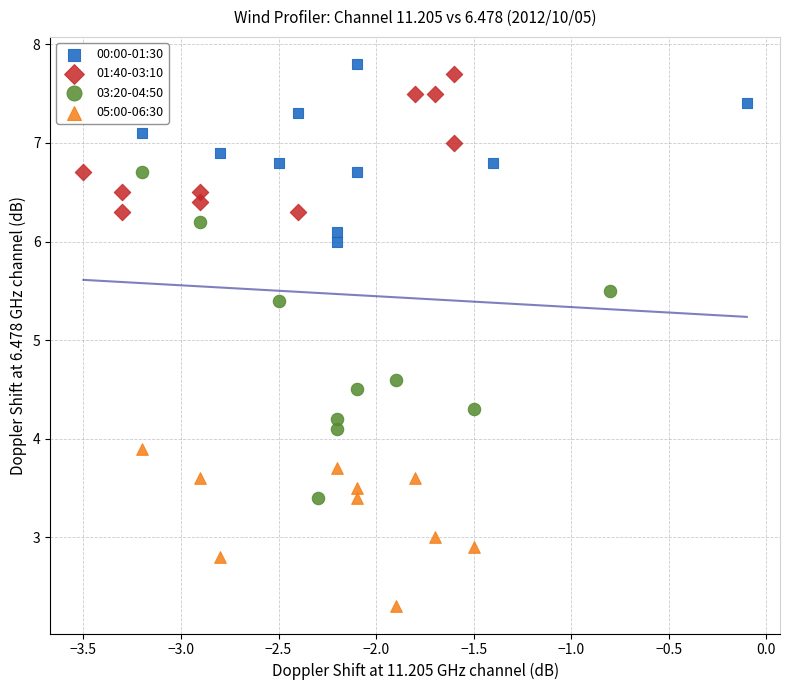

Which series has the largest Y range (max minus min)?

03:20-04:50